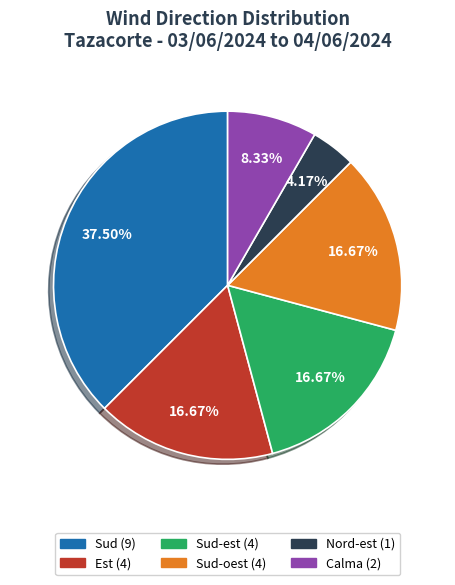

Does any single category account for the majority?

No